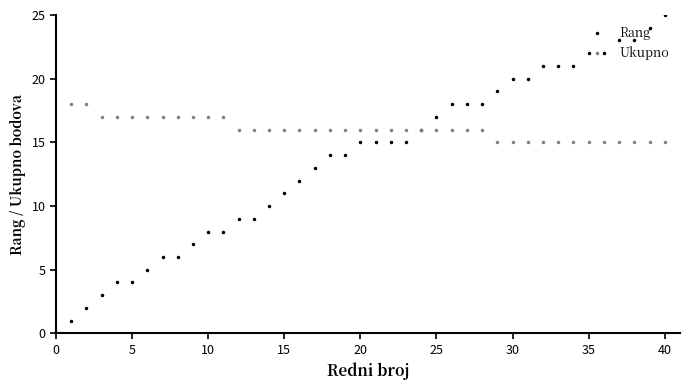

How many series are shown in this chart?

2